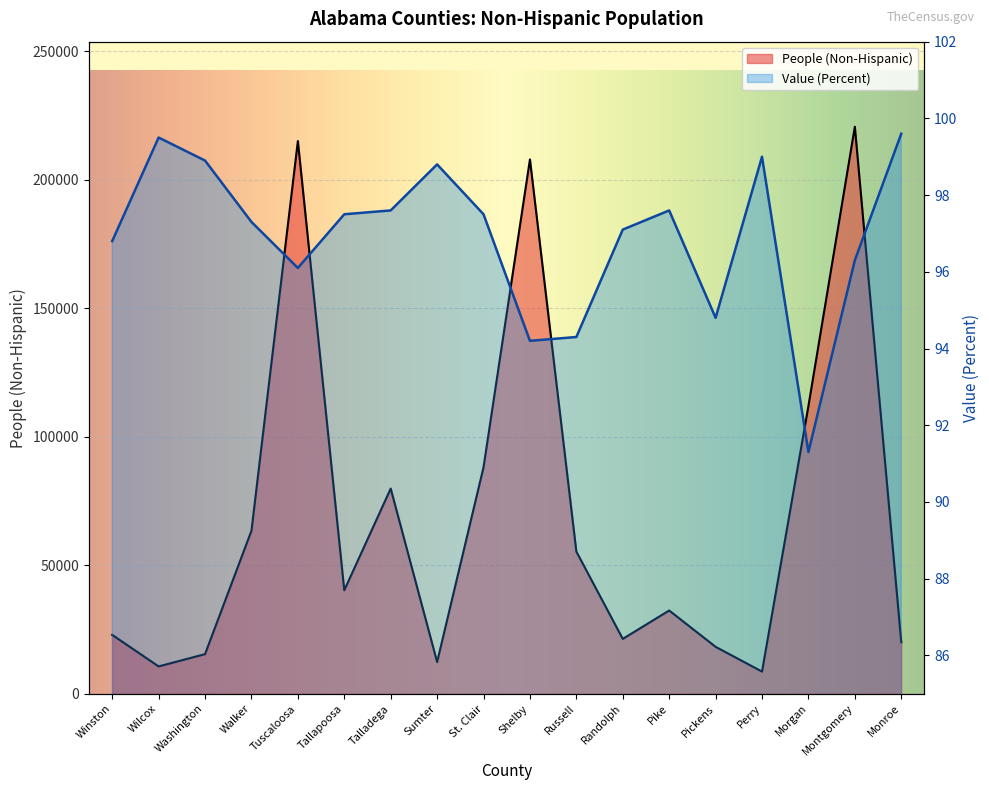

Reading right to left, transcribe all the data shown in this chart.

People (Non-Hispanic): 20042.0	220681.0	111998.0	8614.0	18249.0	32391.0	21343.0	55326.0	207954.0	88149.0	12330.0	79846.0	40268.0	215103.0	63439.0	15409.0	10628.0	22900.0
Value (Percent): 99.6	96.3	91.3	99.0	94.8	97.6	97.1	94.3	94.2	97.5	98.8	97.6	97.5	96.1	97.3	98.9	99.5	96.8